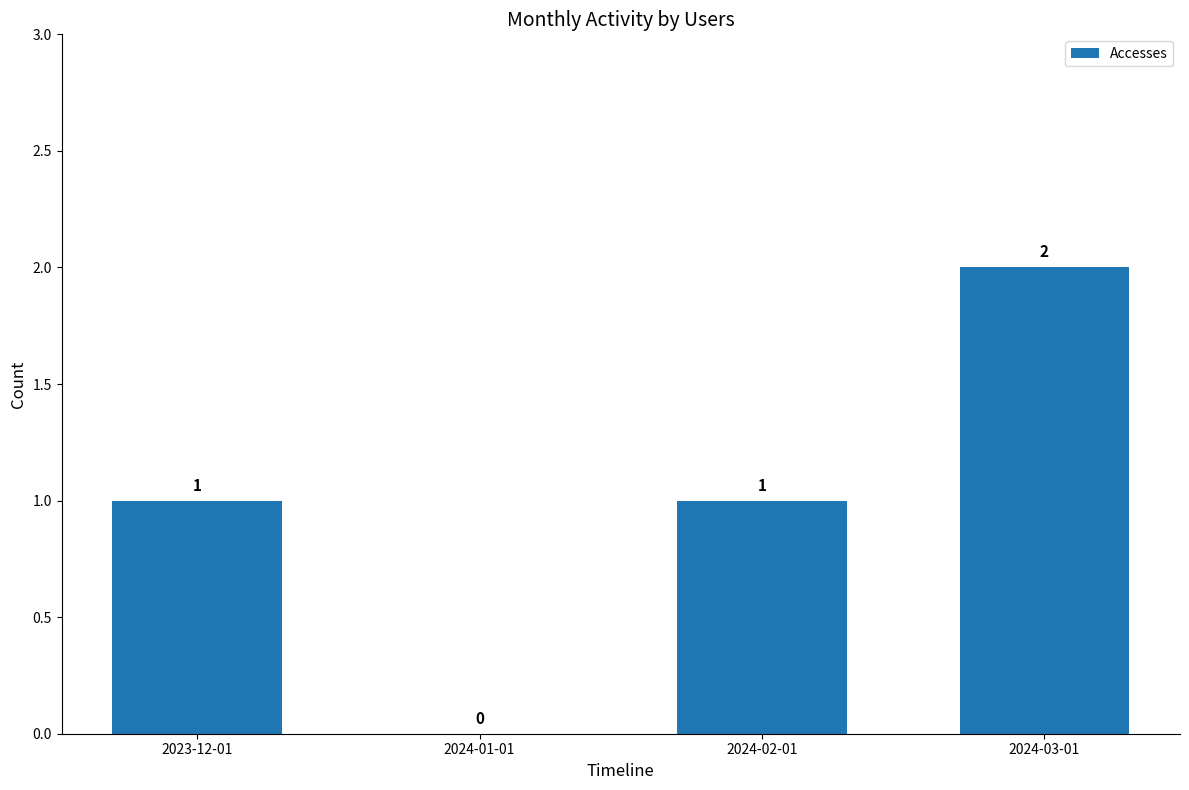

Are the bars horizontal?

No